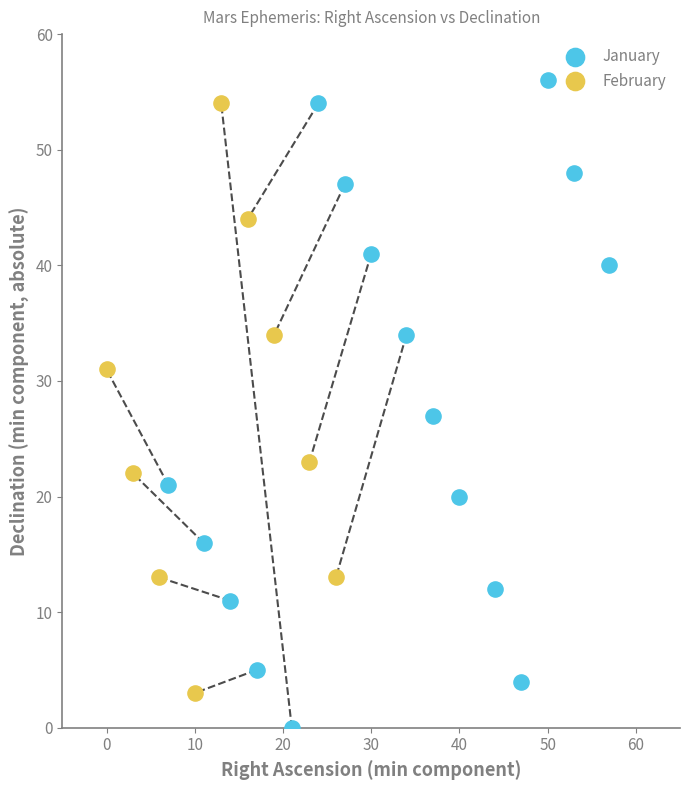

Which series has the widest spread of Y values?

January